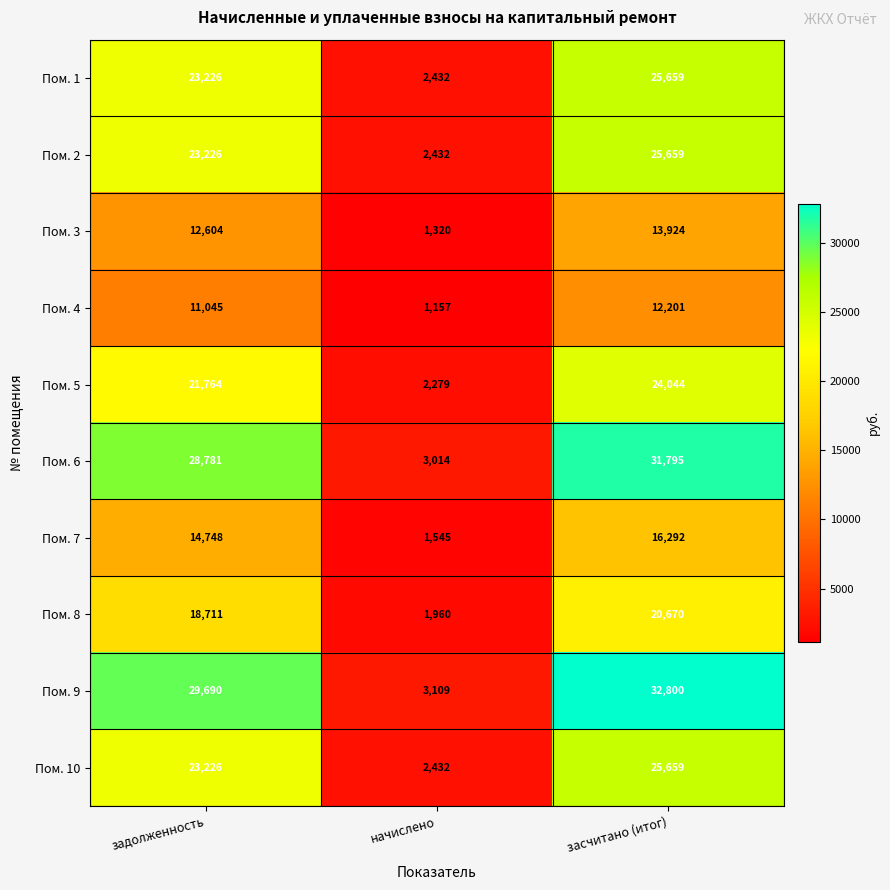

Which series has the widest spread of values?

Пом. 9